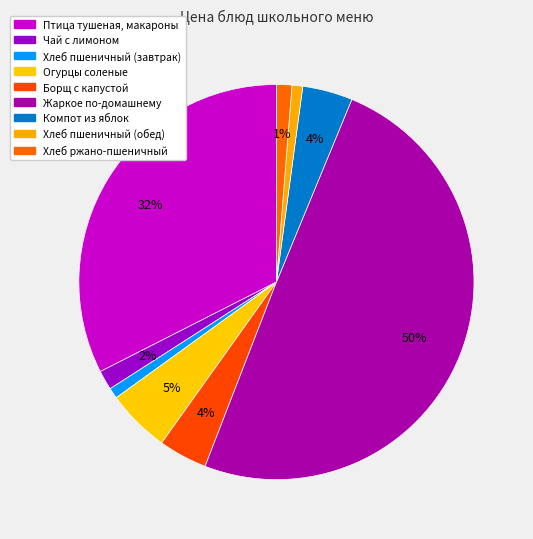

Count the number of slices in the pie.

9